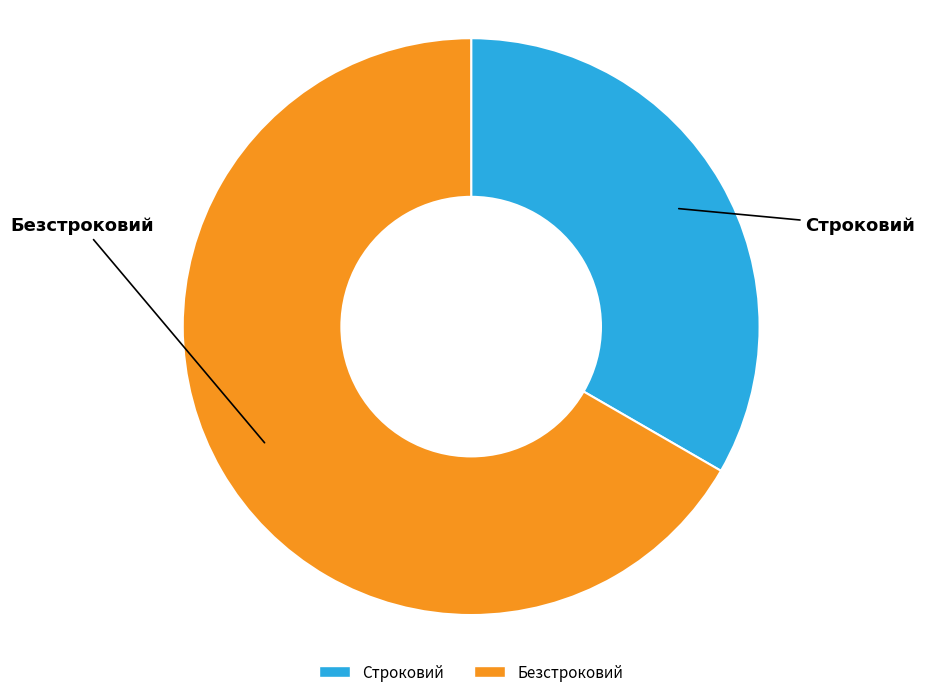

Which category accounts for the majority?

Безстроковий